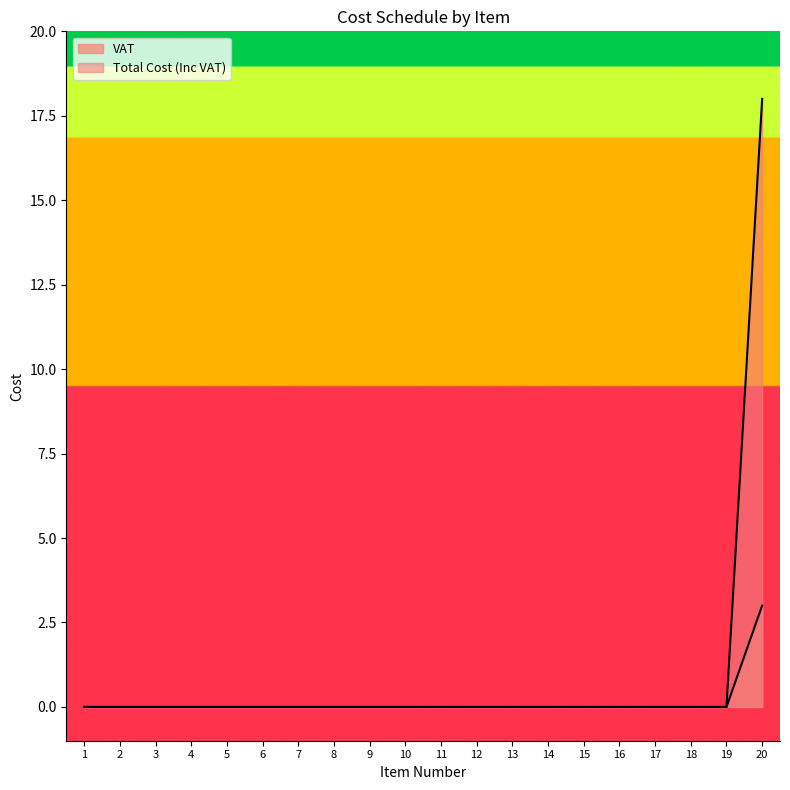

True or false: VAT has a value of 0 at 15.

True